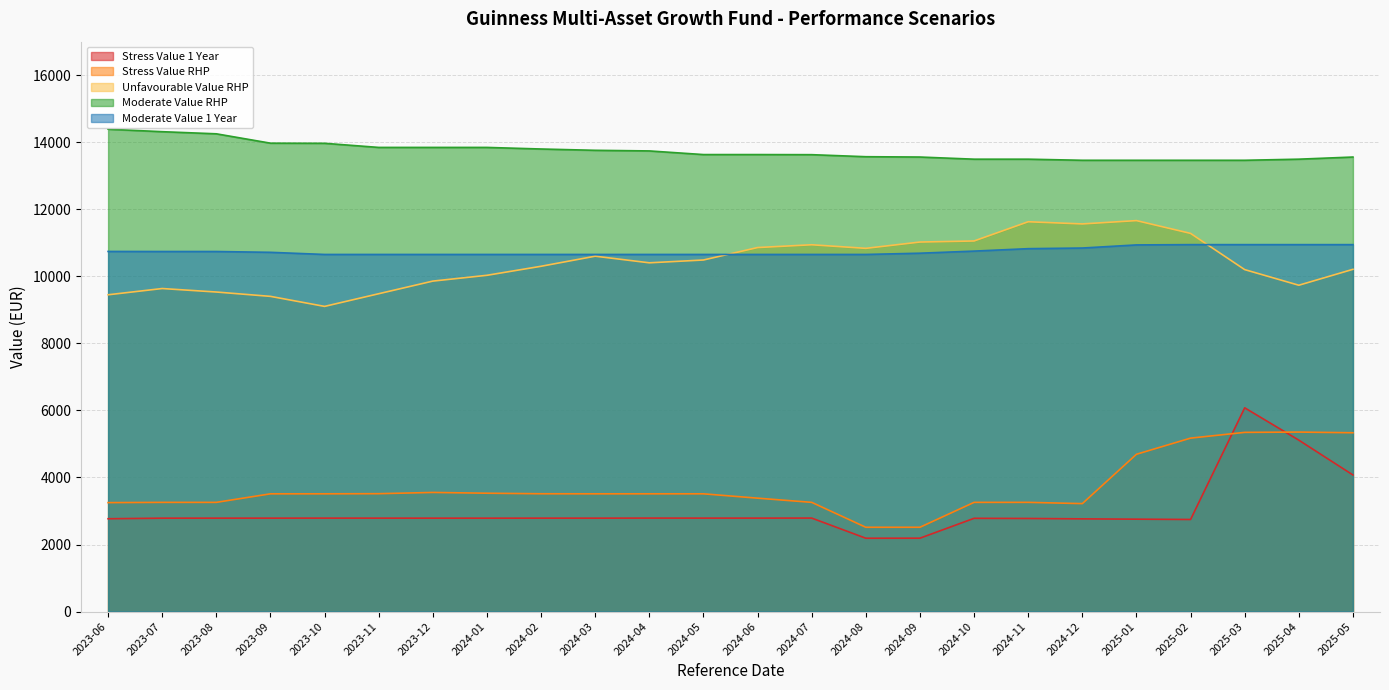

Is the value of Moderate Value 1 Year at 2025-04 greater than the value of Unfavourable Value RHP at 2024-03?

Yes